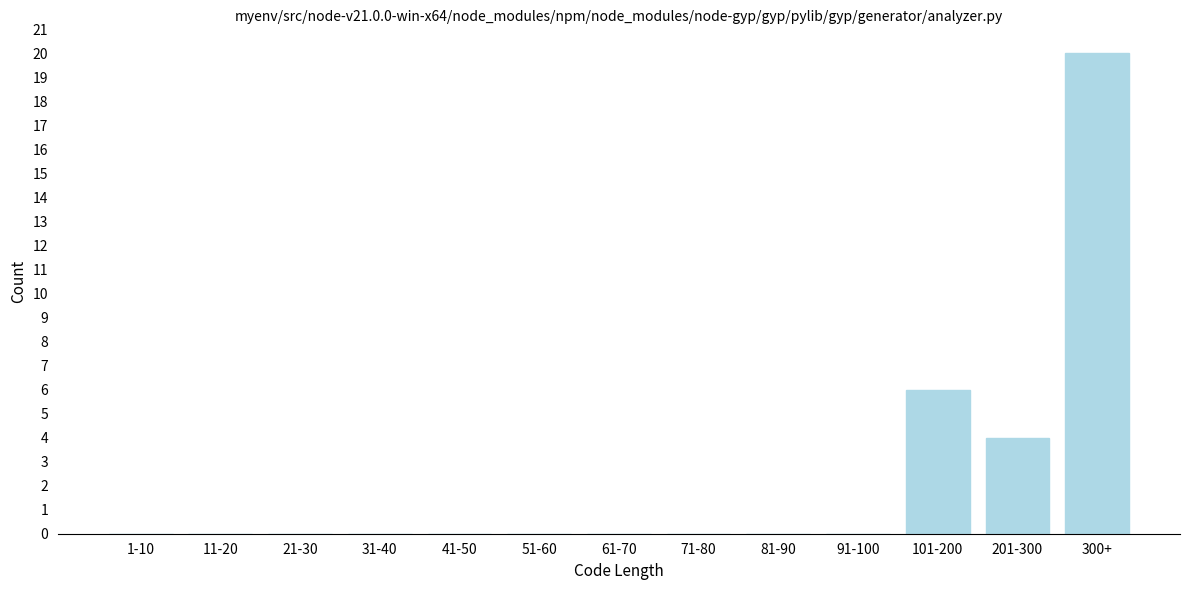

Reading left to right, extract all data points from this chart.

1-10=0	11-20=0	21-30=0	31-40=0	41-50=0	51-60=0	61-70=0	71-80=0	81-90=0	91-100=0	101-200=6	201-300=4	300+=20